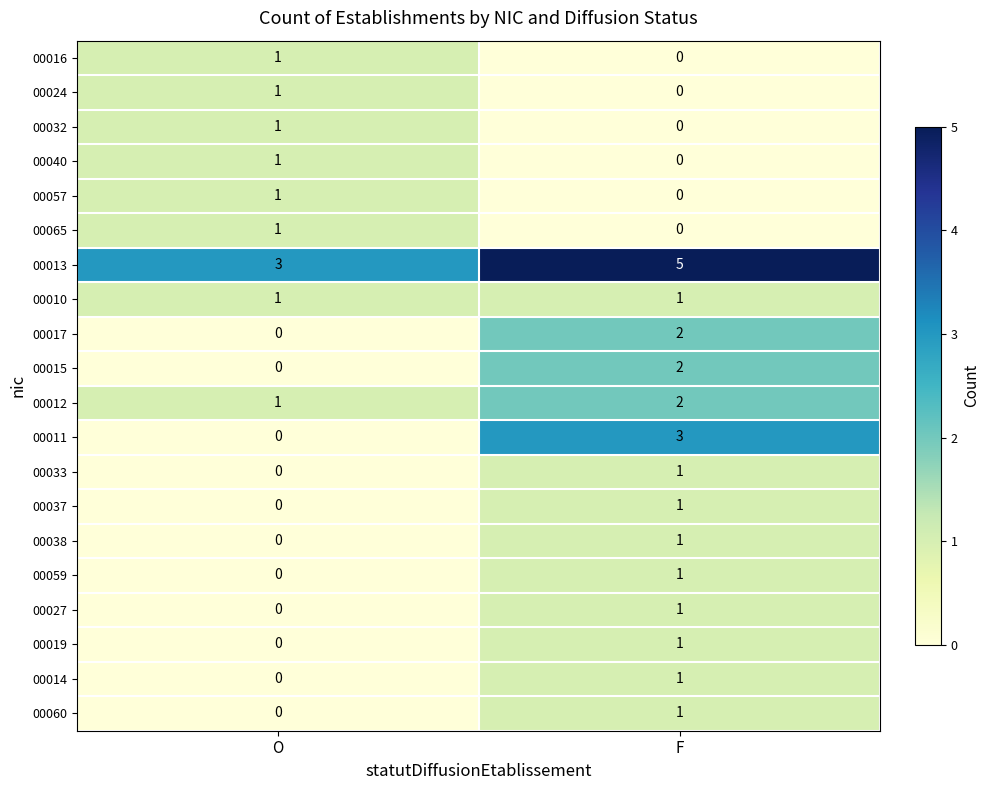

What is the maximum value shown in the chart?

5